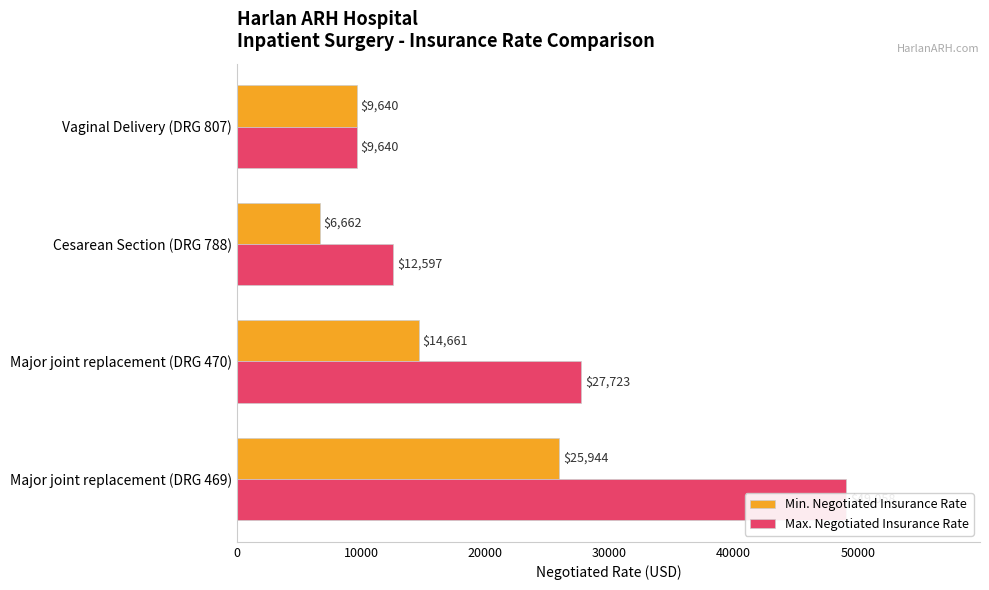

What is the approximate value of Max. Negotiated Insurance Rate at Cesarean Section (DRG 788)?

12596.7